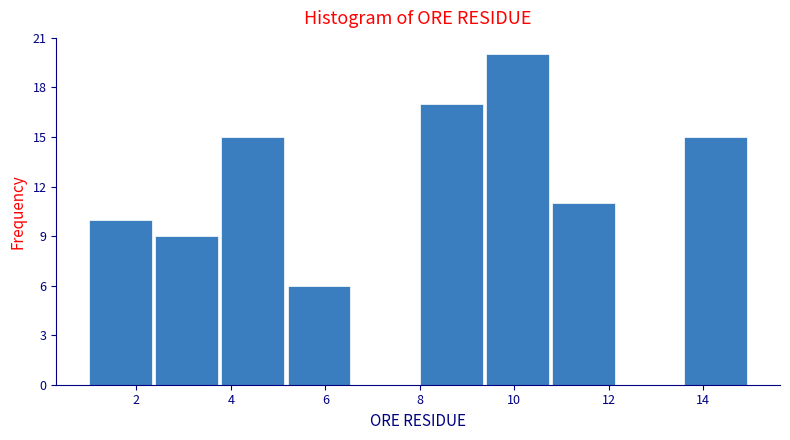

What is the height of the bar covering 3.8 to 5.2 on the x-axis? The values are not printed on the chart, so give them approximately, as read against the axis.

15